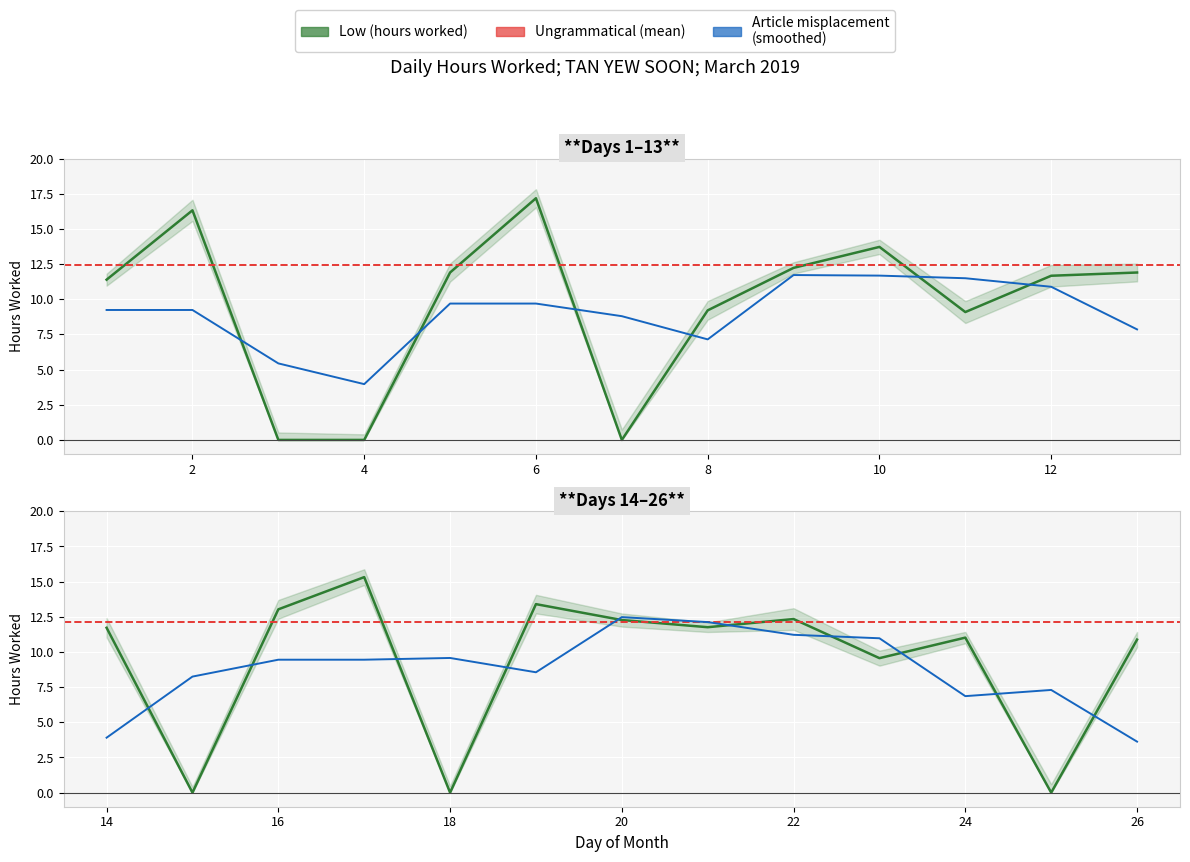

At which category does the data reach its first local peak?

2